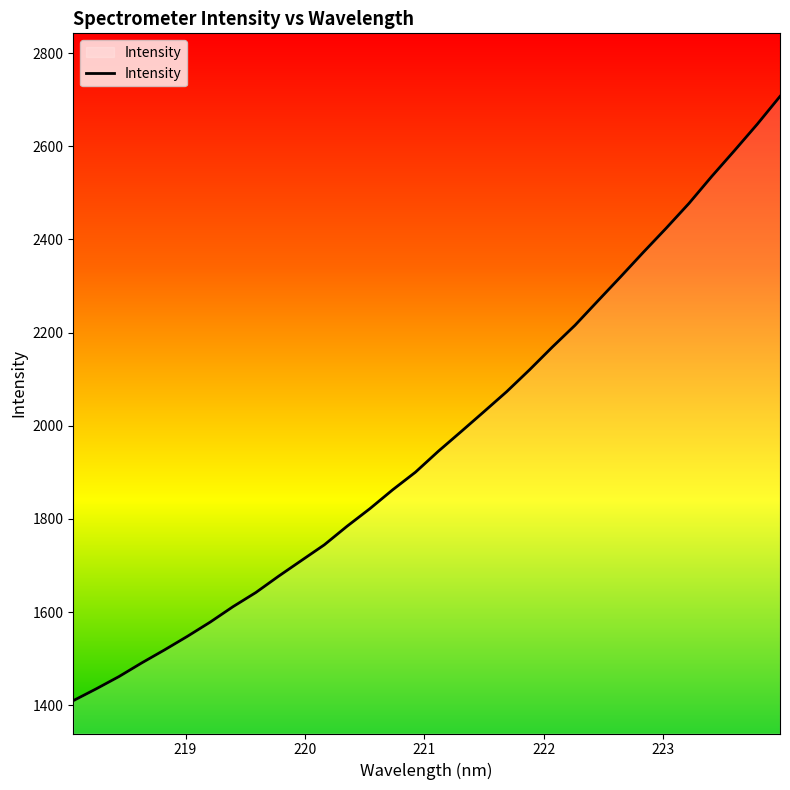

What is the maximum value shown in the chart?

2707.0